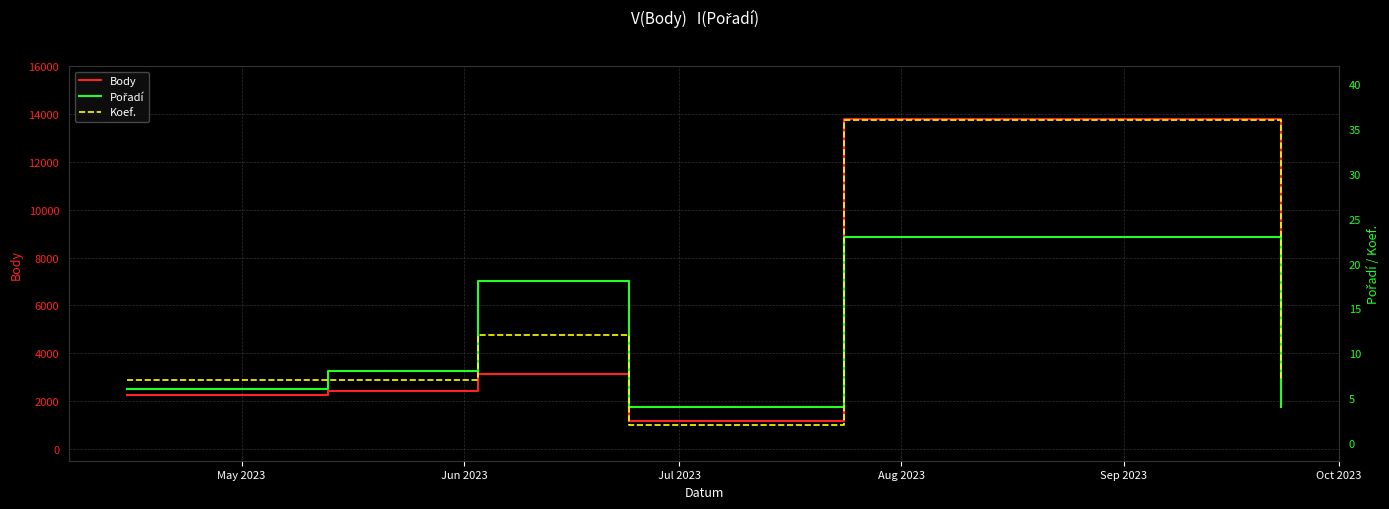

What is the highest value of the Body series?

13778